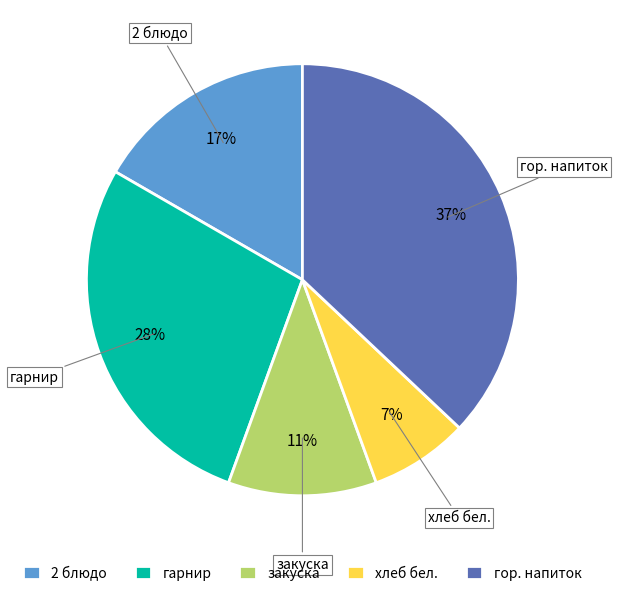

What is the ratio of the value at хлеб бел. to the value at 2 блюдо?

0.4